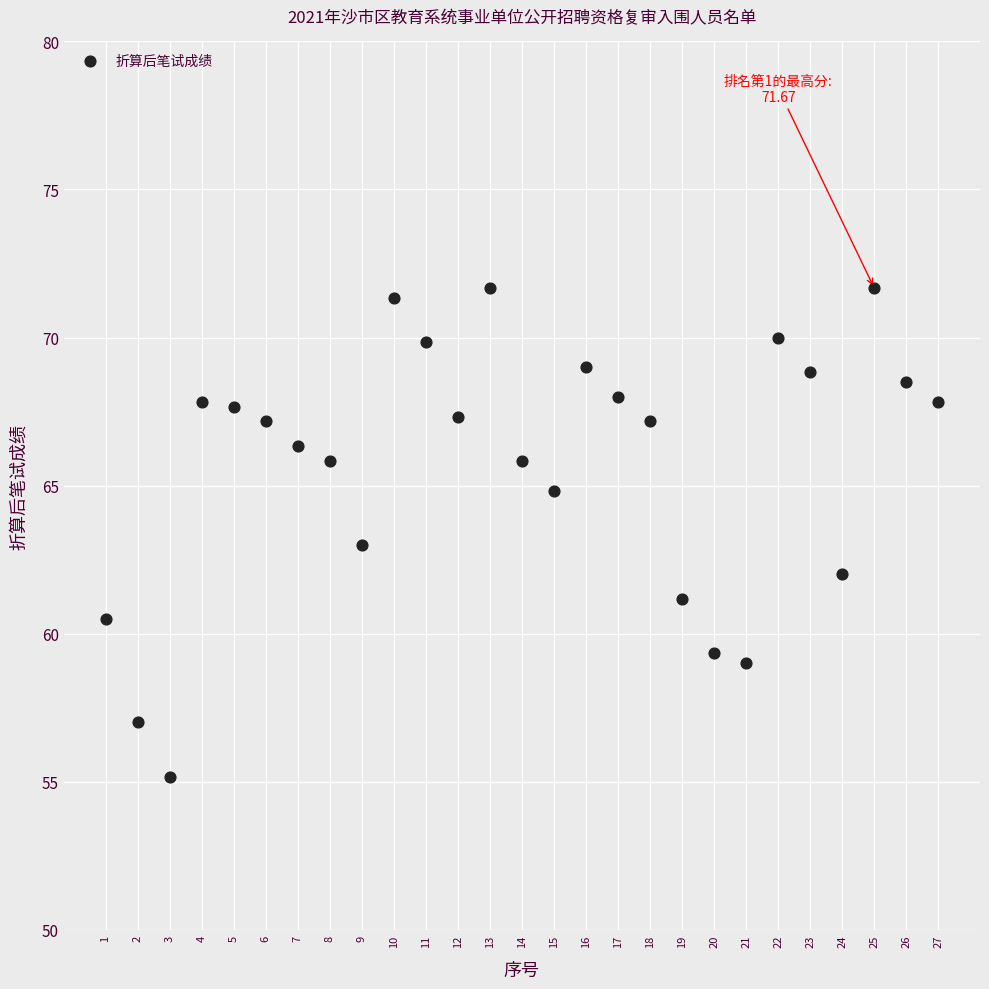

What is the range of X values (max minus min)?

26.0